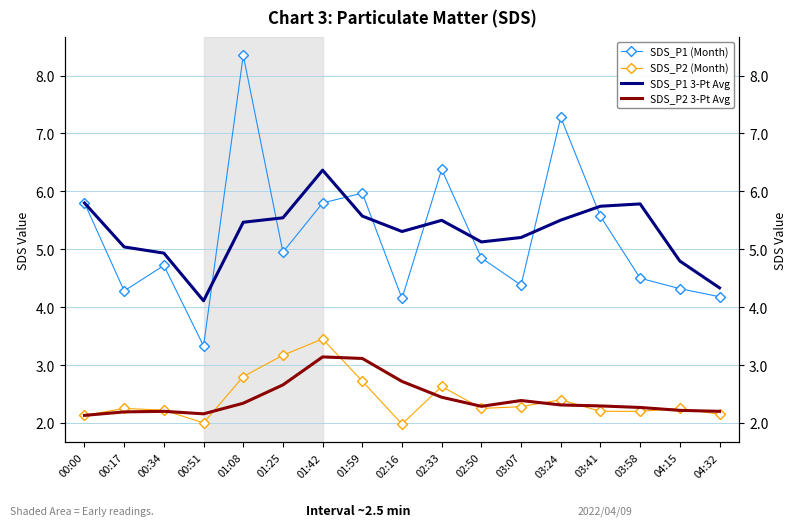

What is the label of the 8th point from the right?

02:33